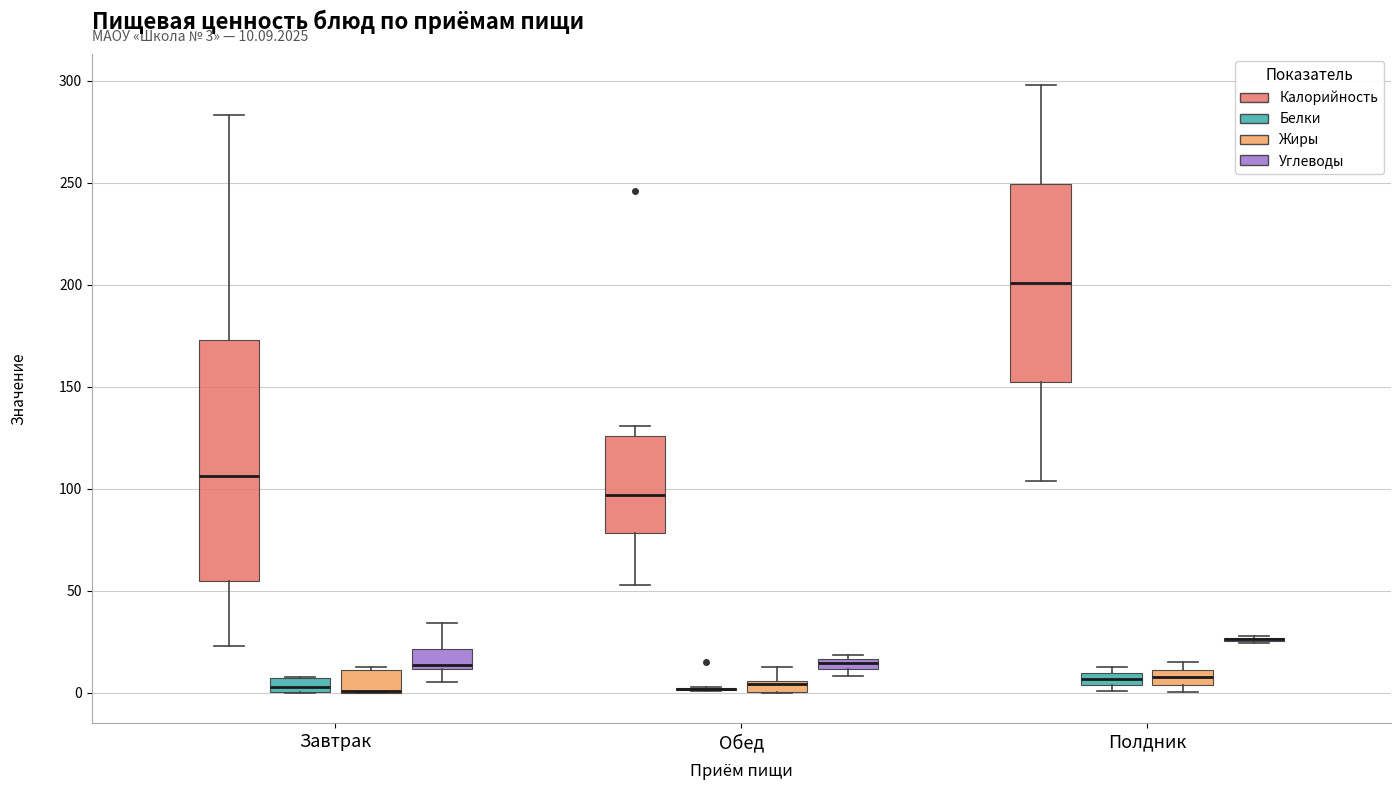

Comparing the boxes themselves (not the whiskers), which one is the tallest?

Завтрак (Калорийность)